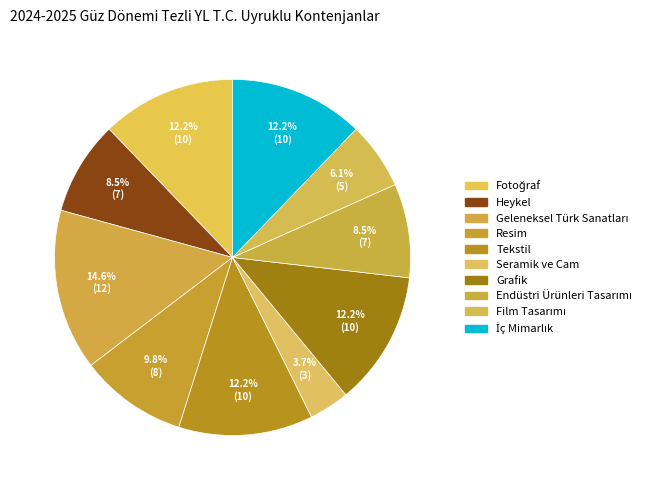

Is it true that Grafik is 12% of the pie?

True